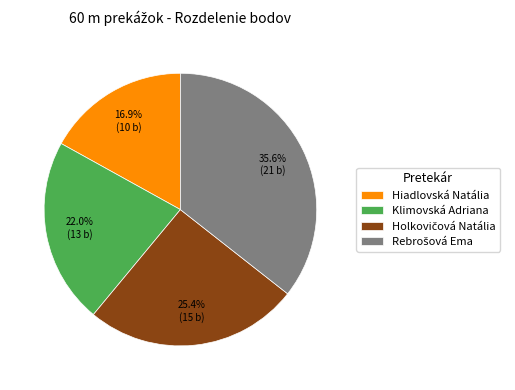

How many segments does this pie chart have?

4